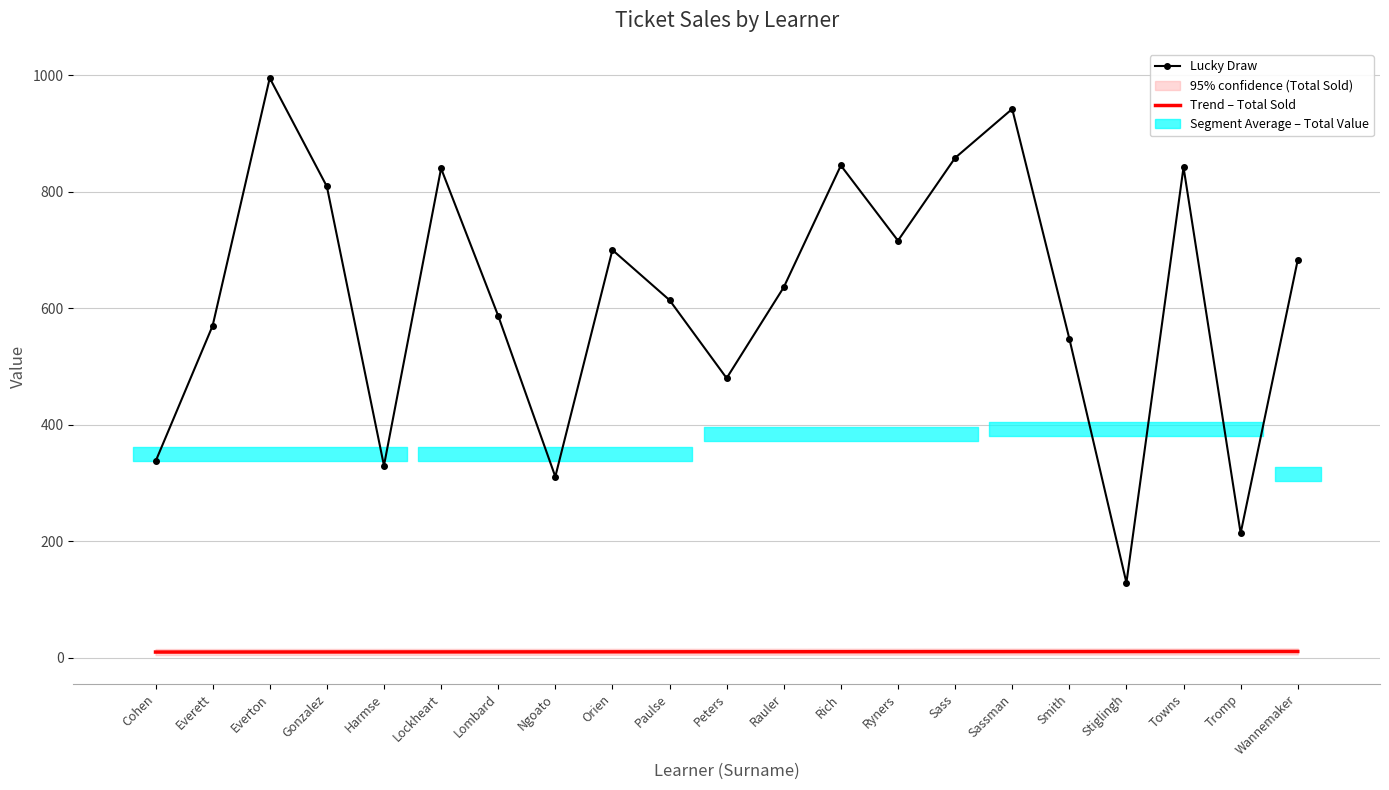

At which label is Lucky Draw closest to 562?

Everett